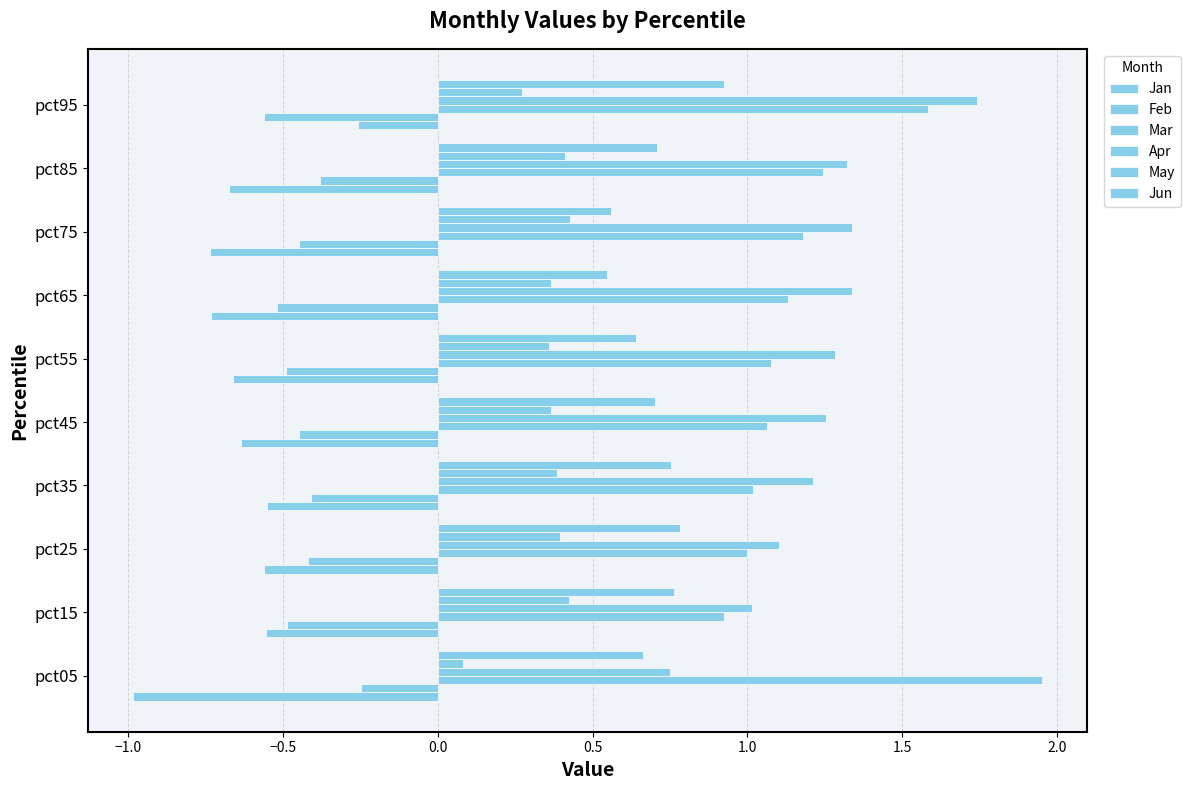

How many distinct data groups are displayed?

6